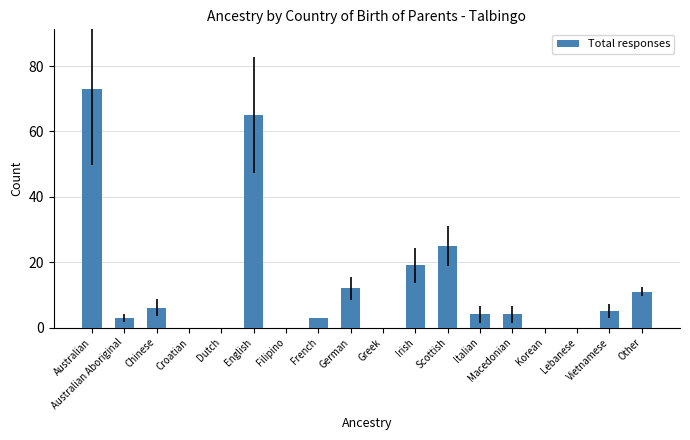

What is the sum of all values?

230